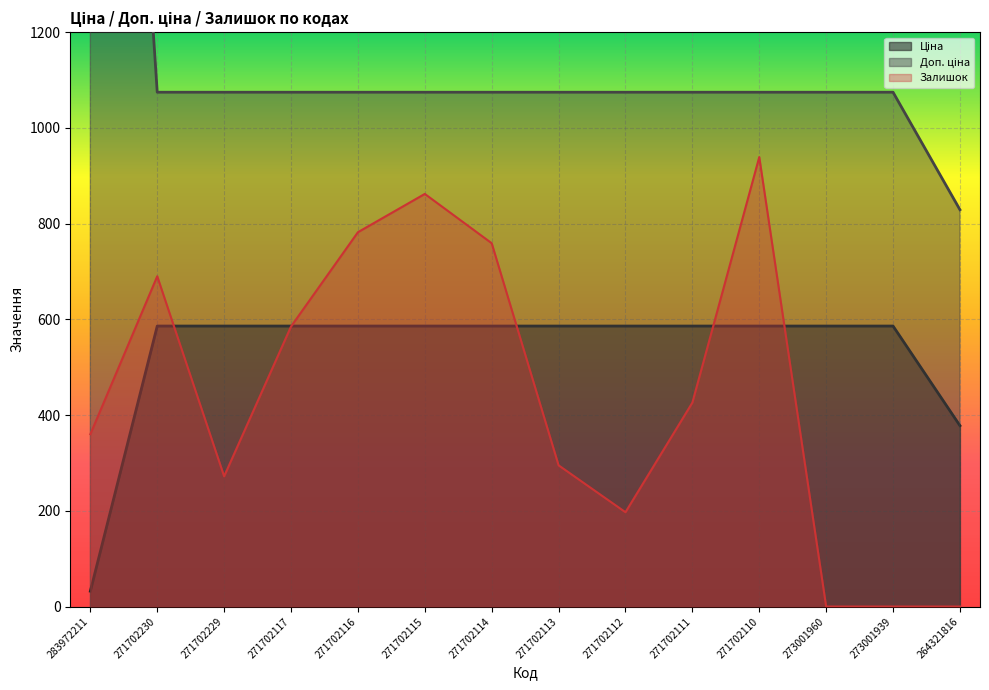

Which series has the widest spread of values?

Доп. ціна